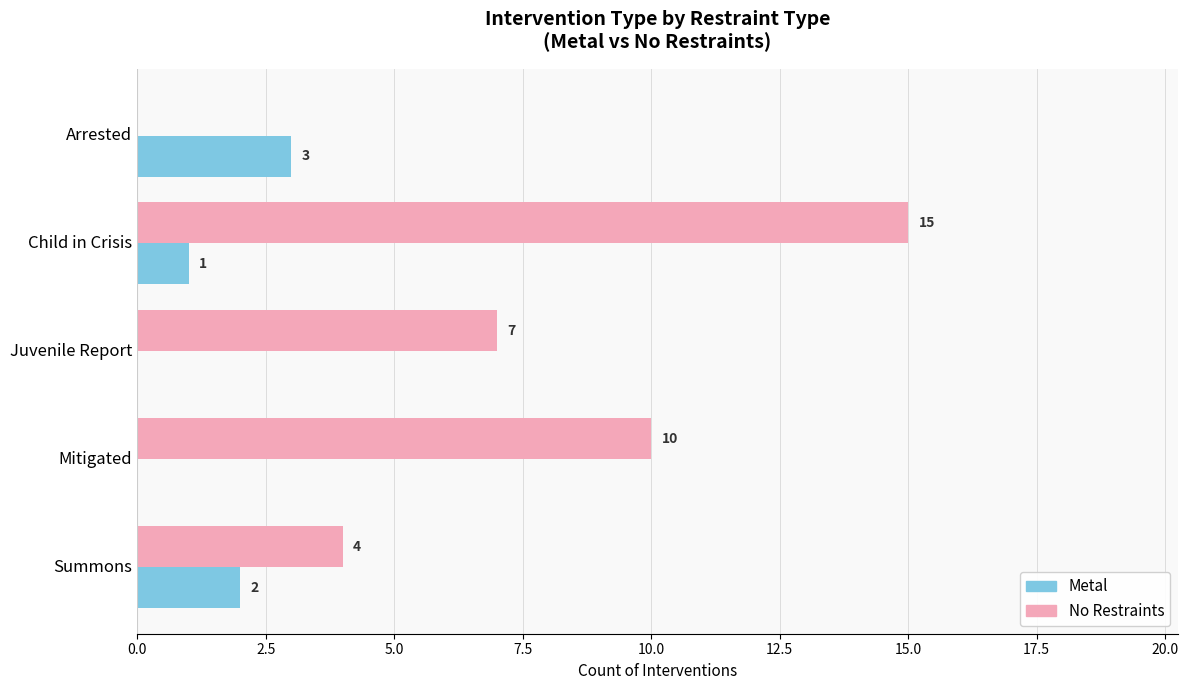

Between Juvenile Report and Summons, which series saw the biggest shift?

No Restraints